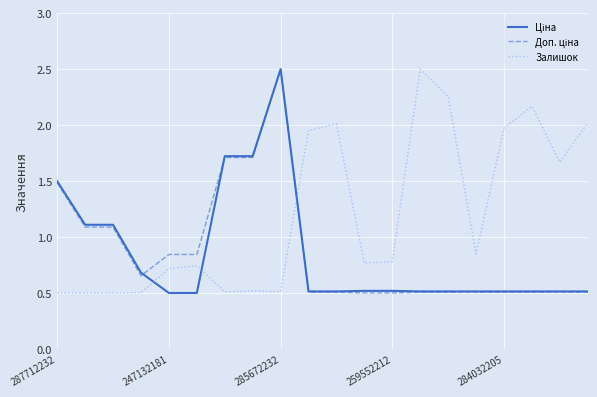

Which series has the largest total across all categories?

Залишок